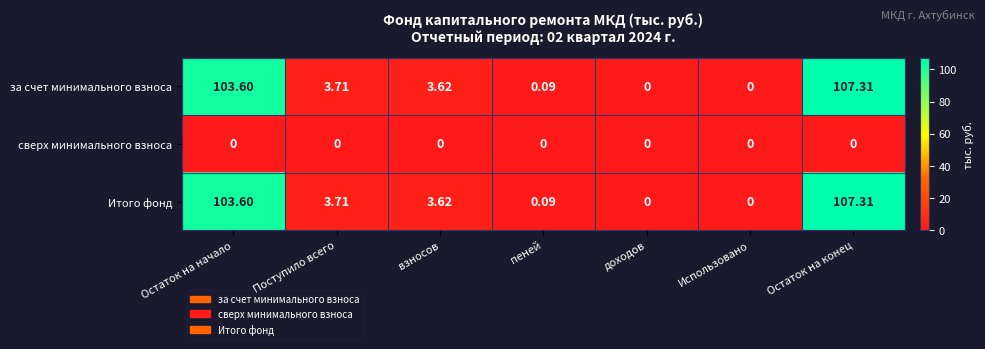

Which category has the highest value in the за счет минимального взноса series?

Остаток на конец